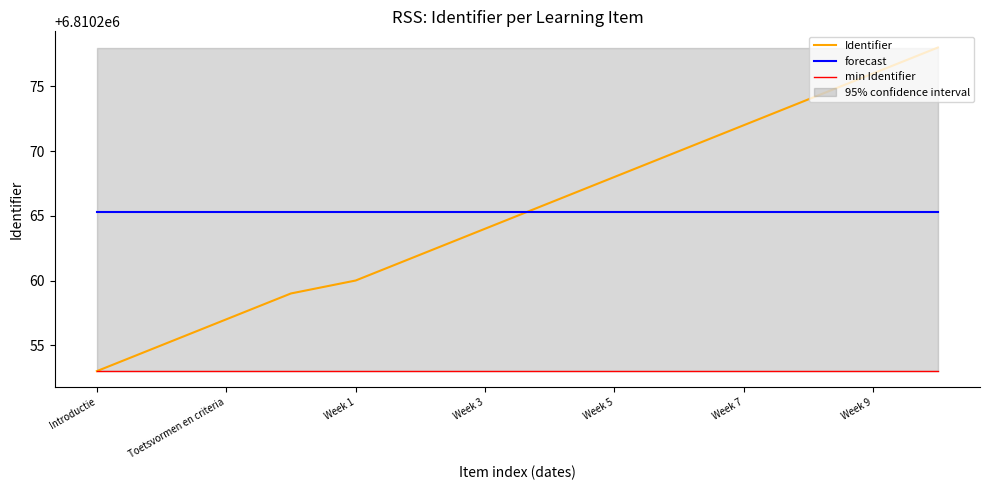

At which label does min Identifier reach its peak?

Introductie